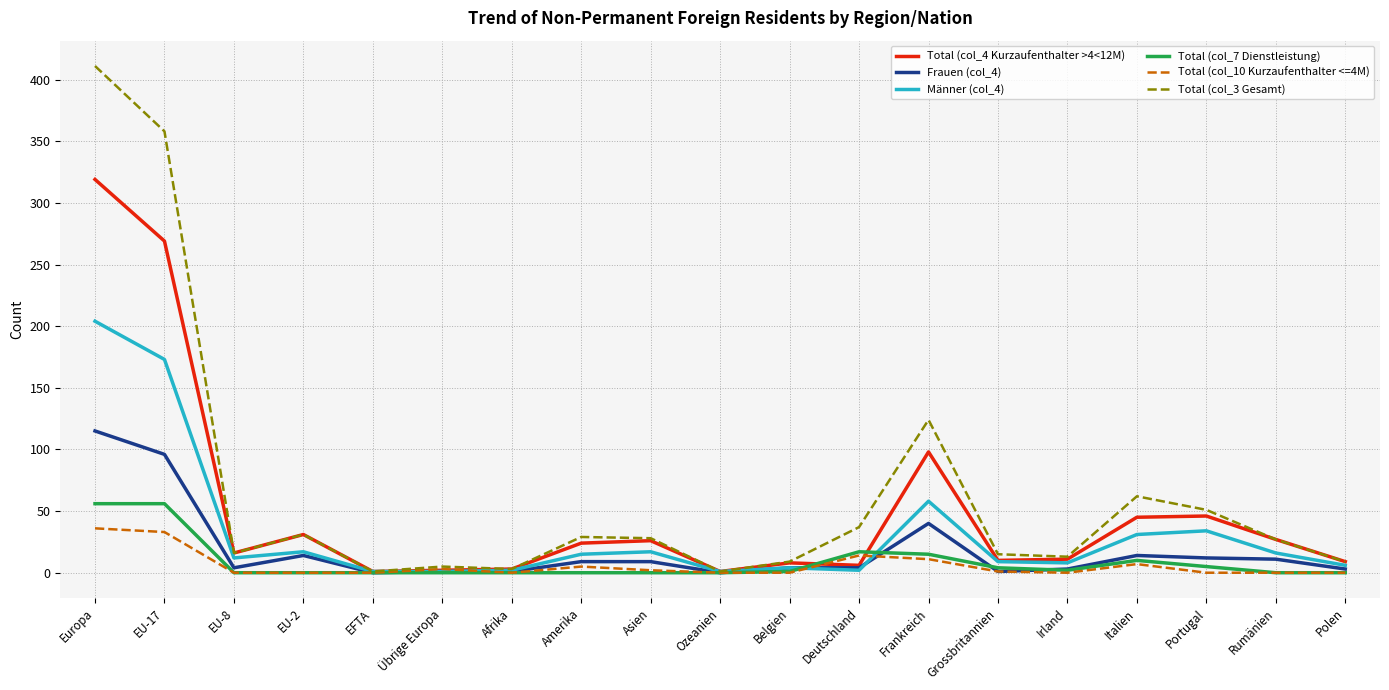

Read the Total (col_7 Dienstleistung) value at Grossbritannien.

4